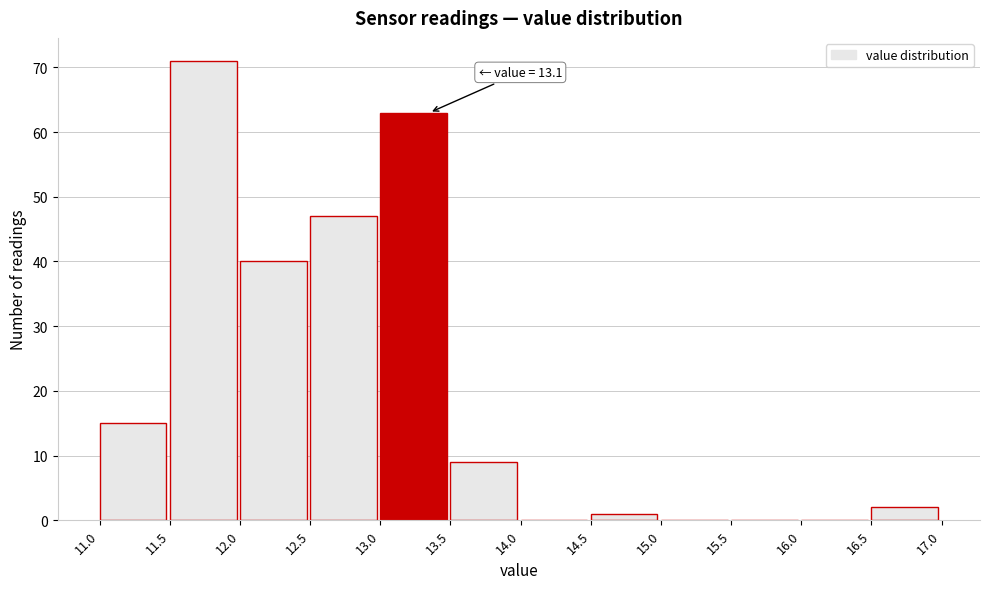

Over which range of the x-axis is the bar tallest?

11.5 to 12.0